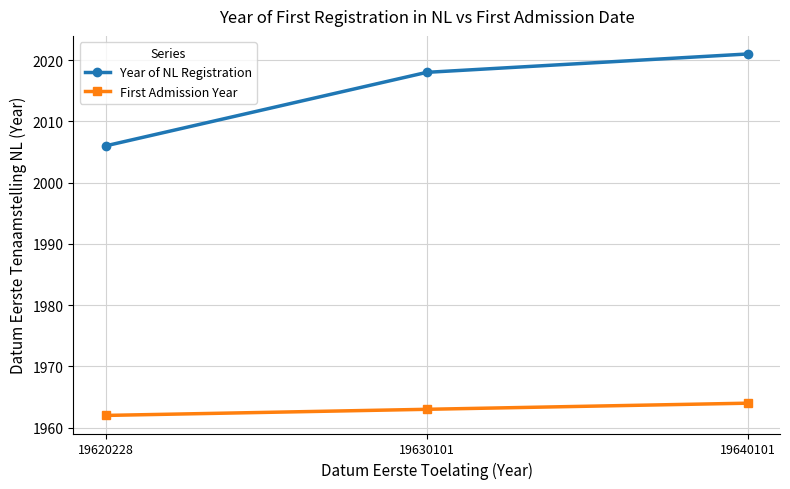

Is the value of First Admission Year at 19630101 greater than the value of Year of NL Registration at 19620228?

No